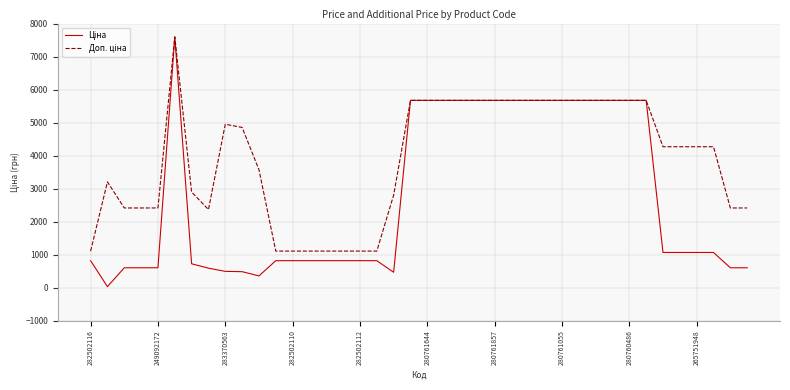

What is the greatest value displayed?

7596.5